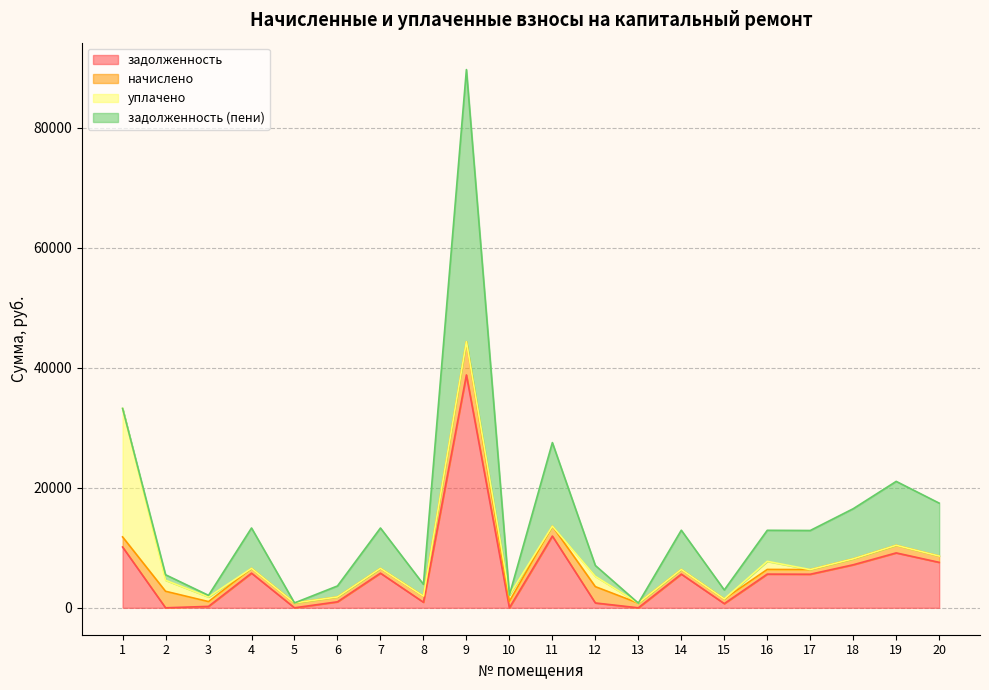

Reading left to right, what are all the values shown in this chart?

задолженность: 10134.0	0.0	237.4	5776.2	0.0	1000.0	5773.3	925.0	38804.5	0.0	11956.3	808.0	0.0	5614.6	698.3	5614.6	5594.3	7169.8	9149.0	7573.7
начислено: 1681.2	2754.4	798.6	801.4	812.6	809.8	801.4	1022.7	5548.0	1076.0	1658.8	2717.9	776.2	779.0	781.8	779.0	776.2	994.7	1269.3	1050.8
уплачено: 21409.5	1835.4	769.8	0.0	0.0	0.0	0.0	0.0	0.0	1050.0	0.0	1714.0	0.0	0.0	0.0	1350.0	0.0	0.0	0.0	0.0
задолженность (пени): 0.0	918.1	266.2	6725.1	0.0	1833.3	6723.6	1968.4	45336.6	0.0	13916.8	1812.0	0.0	6537.0	1496.0	5171.3	6513.4	8347.7	10649.2	8817.9